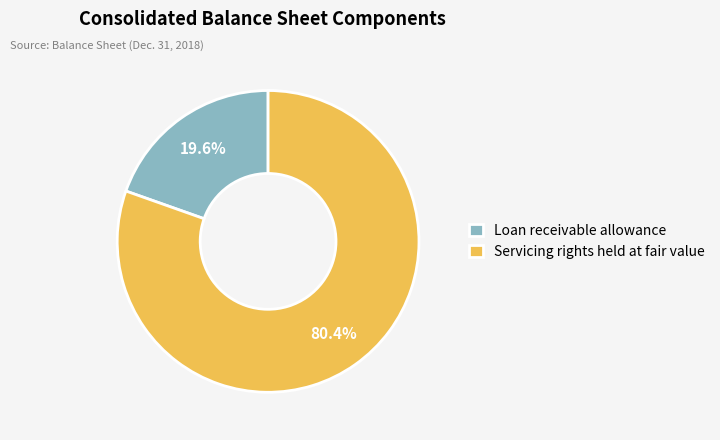

What is the majority slice?

Servicing rights held at fair value